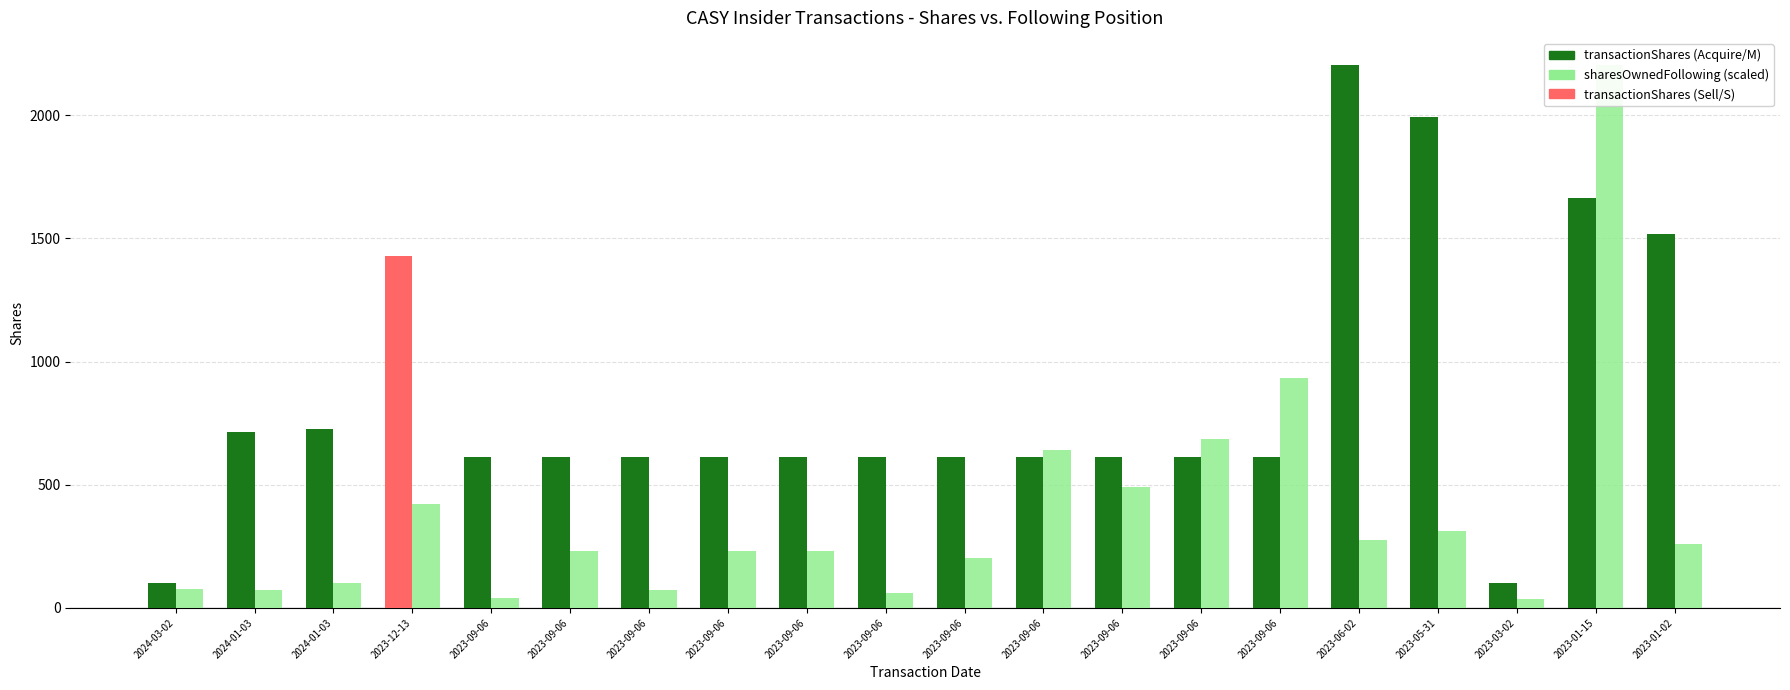

What is the label of the 7th bar from the right?

2023-09-06